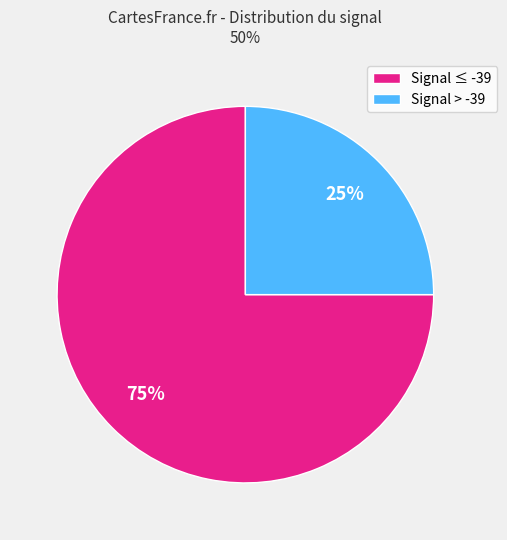

Is it true that Signal > -39 is 25% of the pie?

True